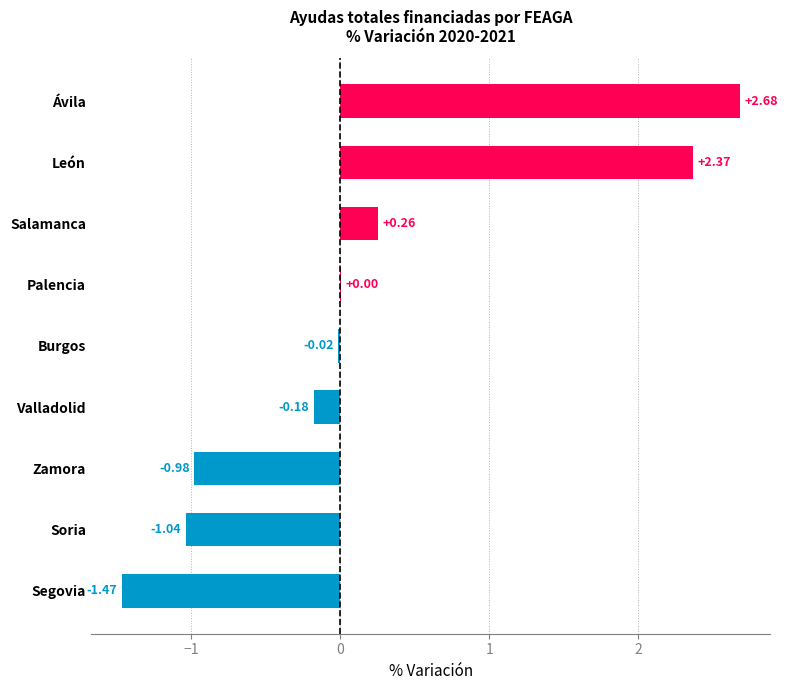

At which label is the value closest to 0?

Palencia